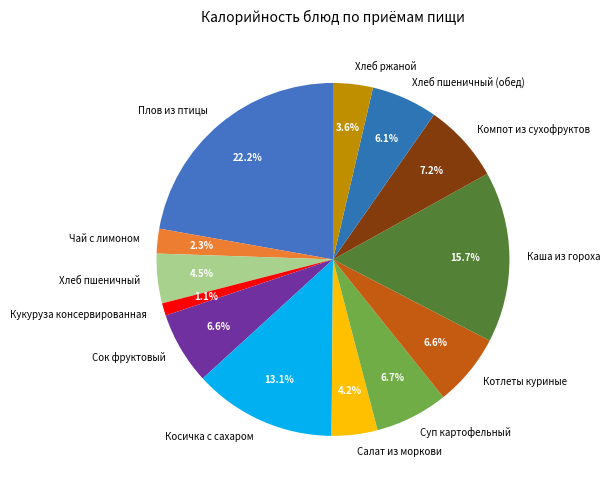

To the nearest percent, what is the average slice percentage?

8%